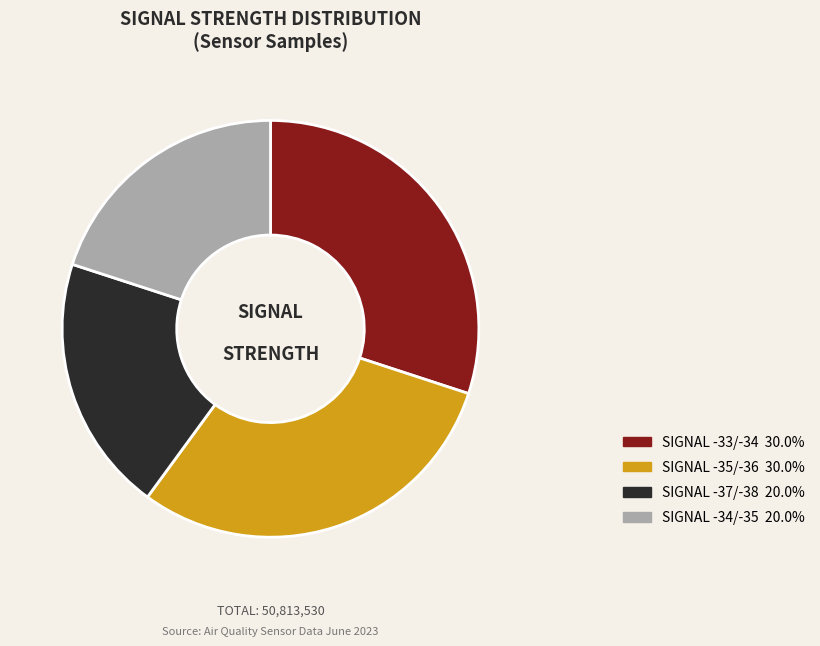

Does any single category account for the majority?

No